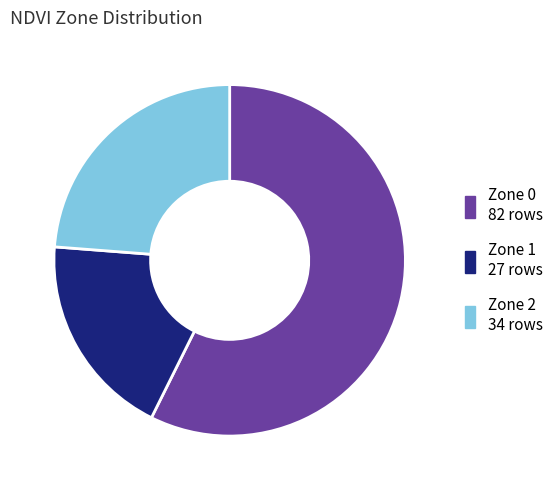

Do Zone 2 and Zone 1 together represent more than half of the pie?

No